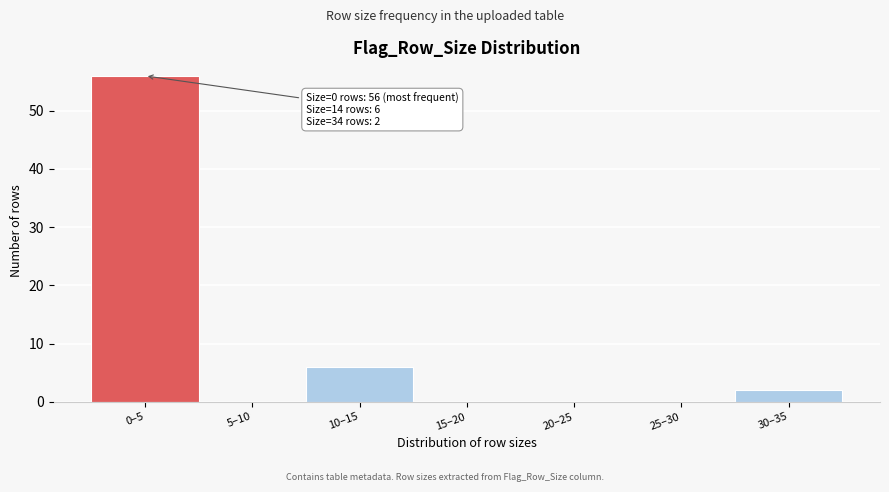

Reading left to right, extract all data points from this chart.

0–5=56	5–10=0	10–15=6	15–20=0	20–25=0	25–30=0	30–35=2